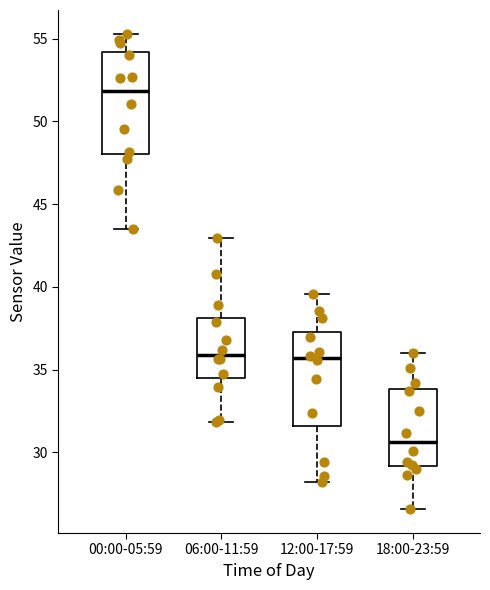

Where does the median line of the box for 06:00-11:59 sit on the y-axis? The values are not printed on the chart, so give them approximately, as read against the axis.

36.0